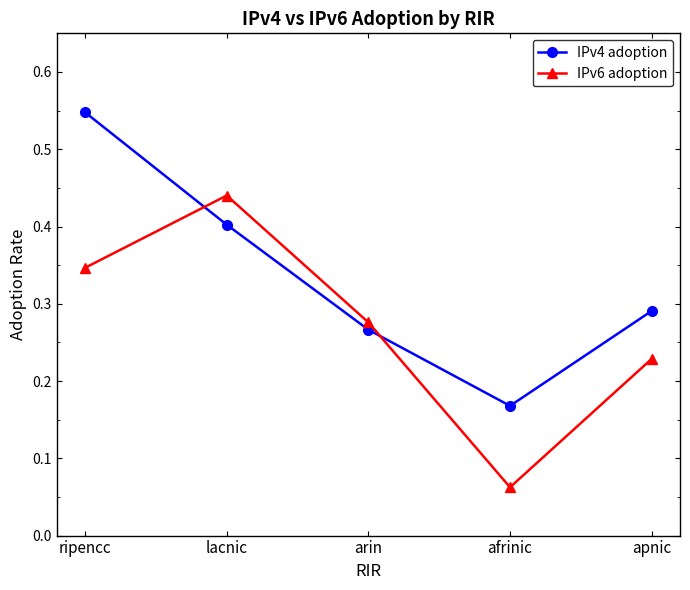

What are all the series names shown in the legend?

IPv4 adoption, IPv6 adoption